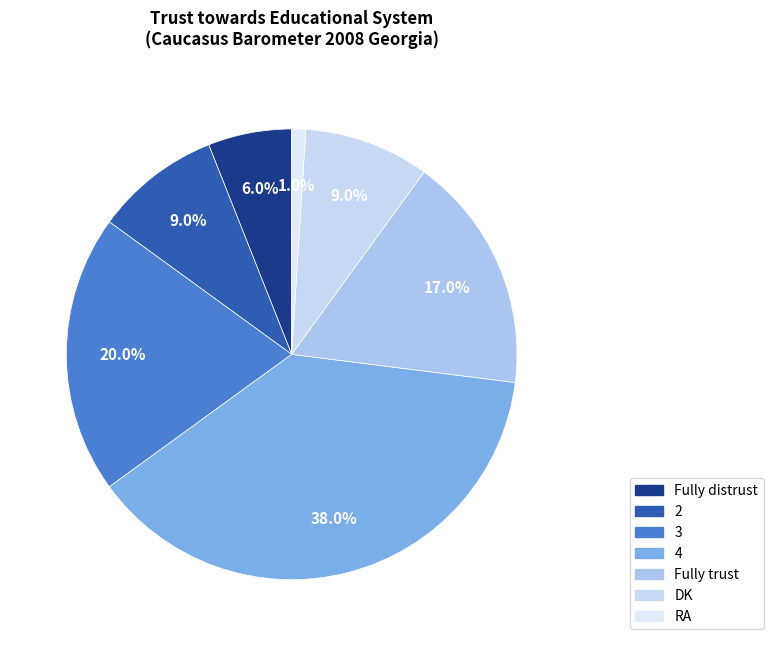

What percentage do Fully trust and 2 together represent?

26.0%